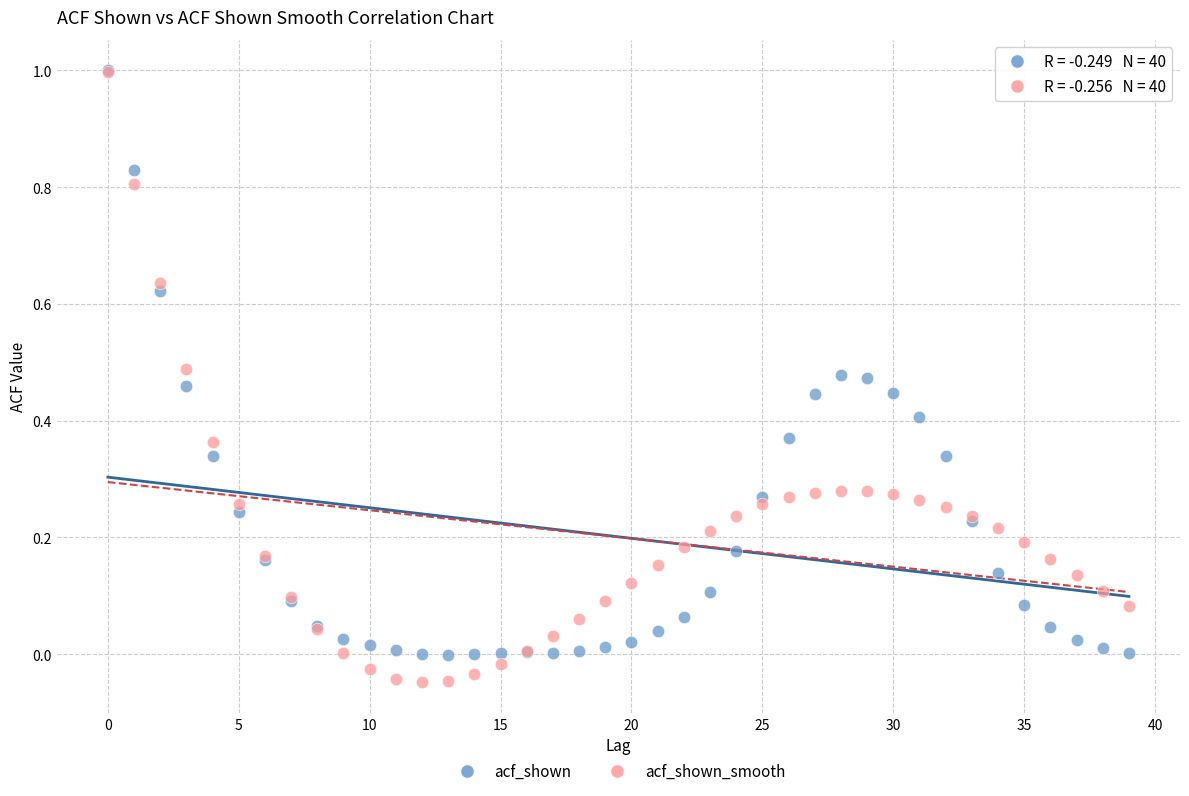

What are all the series names shown in the legend?

acf_shown, acf_shown_smooth